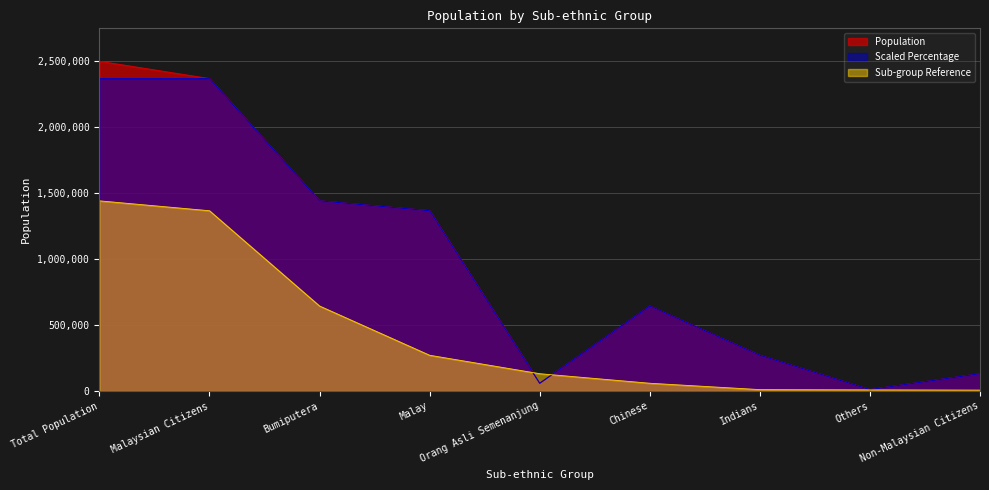

Does the chart display data point markers on the line(s)?

No